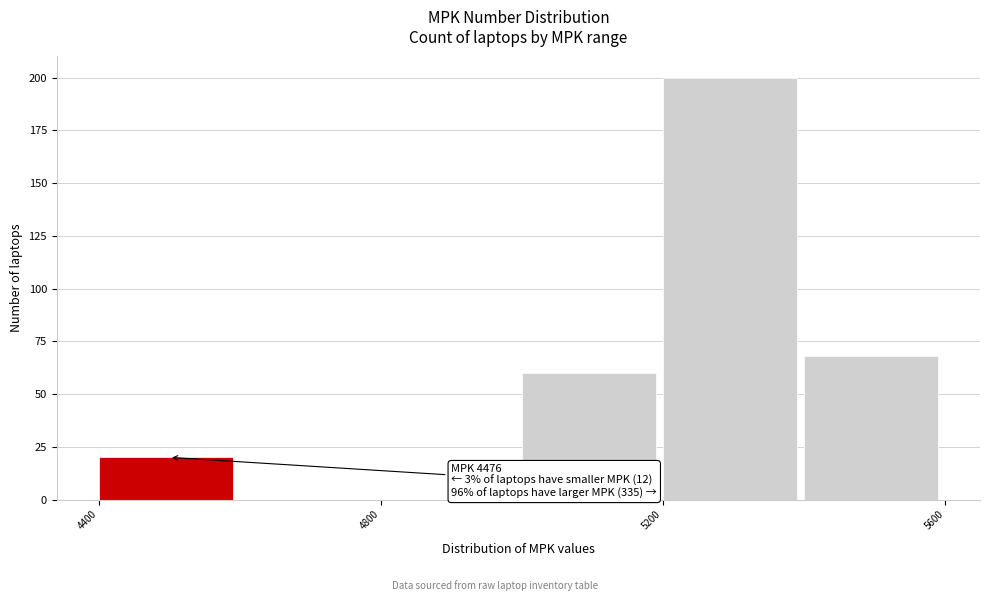

Over which range of the x-axis is the bar tallest?

5200 to 5400